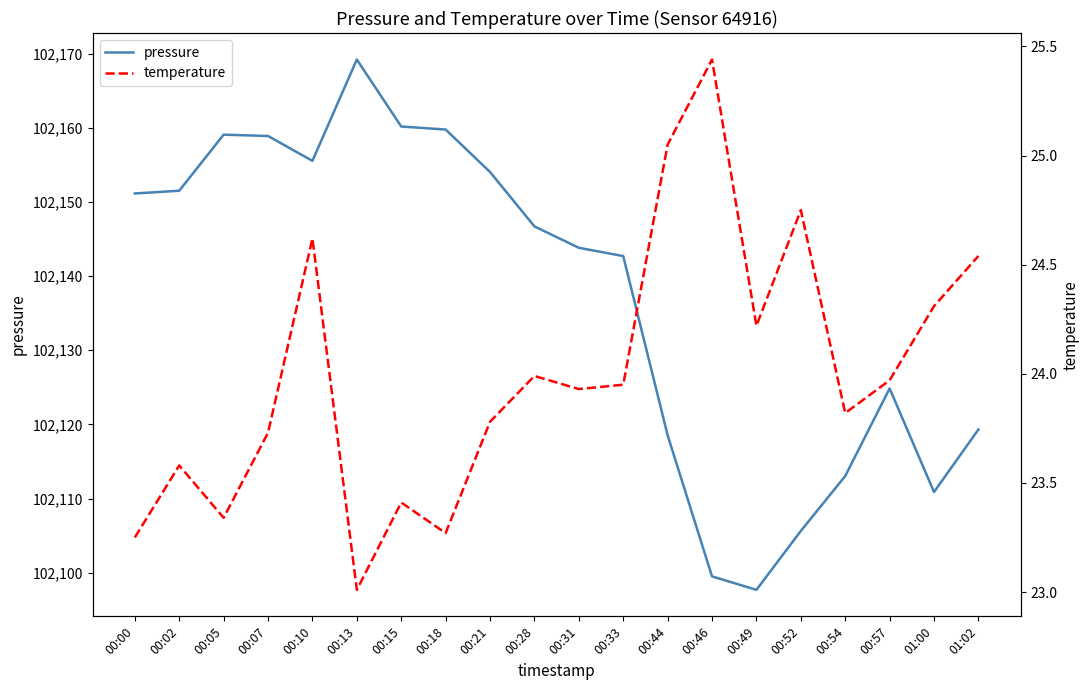

Reading right to left, extract all data points from this chart.

pressure: 01:02=102119.3	01:00=102110.9	00:57=102124.8	00:54=102113.0	00:52=102105.6	00:49=102097.7	00:46=102099.5	00:44=102118.5	00:33=102142.7	00:31=102143.8	00:28=102146.7	00:21=102154.0	00:18=102159.8	00:15=102160.2	00:13=102169.2	00:10=102155.5	00:07=102158.9	00:05=102159.1	00:02=102151.5	00:00=102151.1
temperature: 01:02=24.5	01:00=24.3	00:57=24.0	00:54=23.8	00:52=24.8	00:49=24.2	00:46=25.4	00:44=25.1	00:33=23.9	00:31=23.9	00:28=24.0	00:21=23.8	00:18=23.3	00:15=23.4	00:13=23.0	00:10=24.6	00:07=23.7	00:05=23.3	00:02=23.6	00:00=23.2